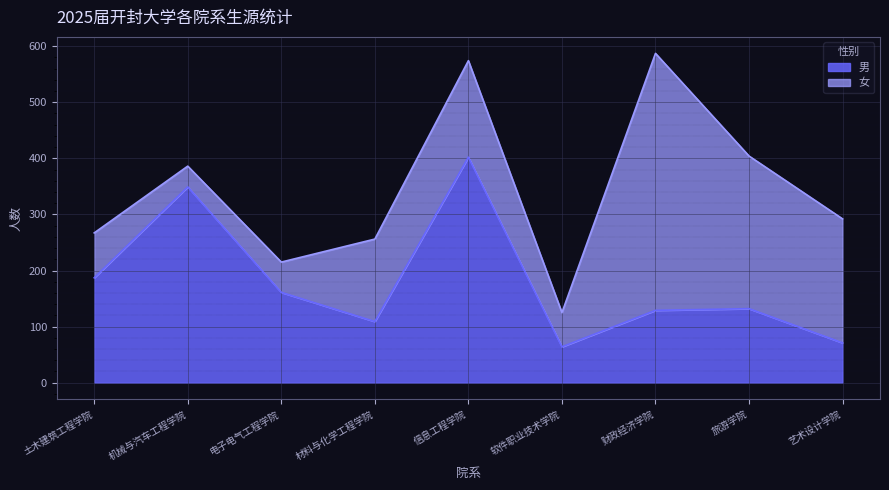

Reading left to right, list the values for the 男 series.

土木建筑工程学院=187	机械与汽车工程学院=349	电子电气工程学院=161	材料与化学工程学院=109	信息工程学院=402	软件职业技术学院=64	财政经济学院=129	旅游学院=132	艺术设计学院=71